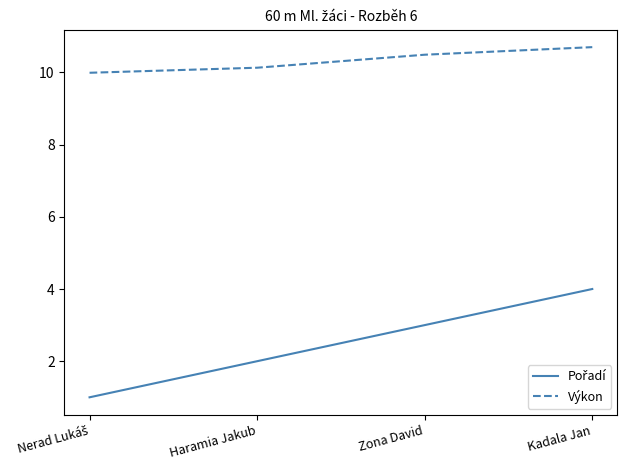

True or false: Výkon has more than 2 points higher than both neighbors.

False